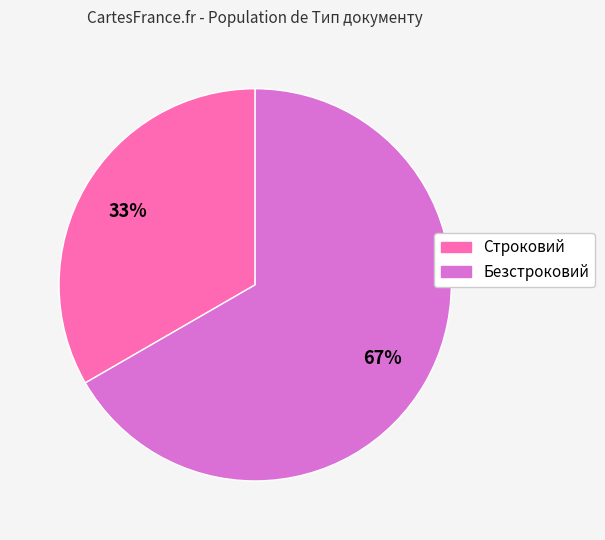

Which category accounts for the majority?

Безстроковий